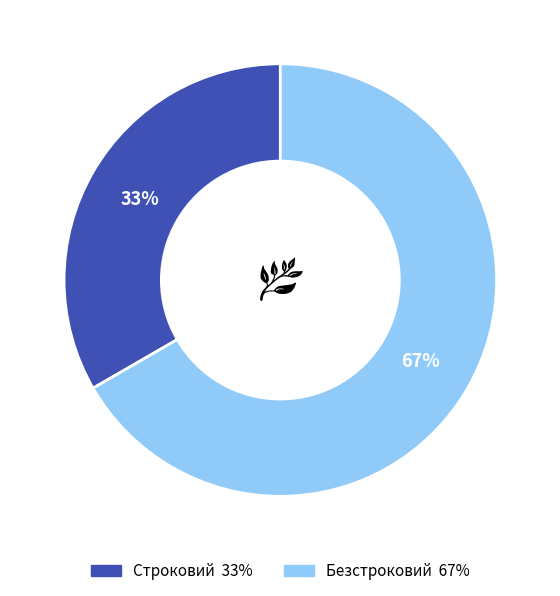

Rank the categories by value from highest to lowest.

Безстроковий, Строковий